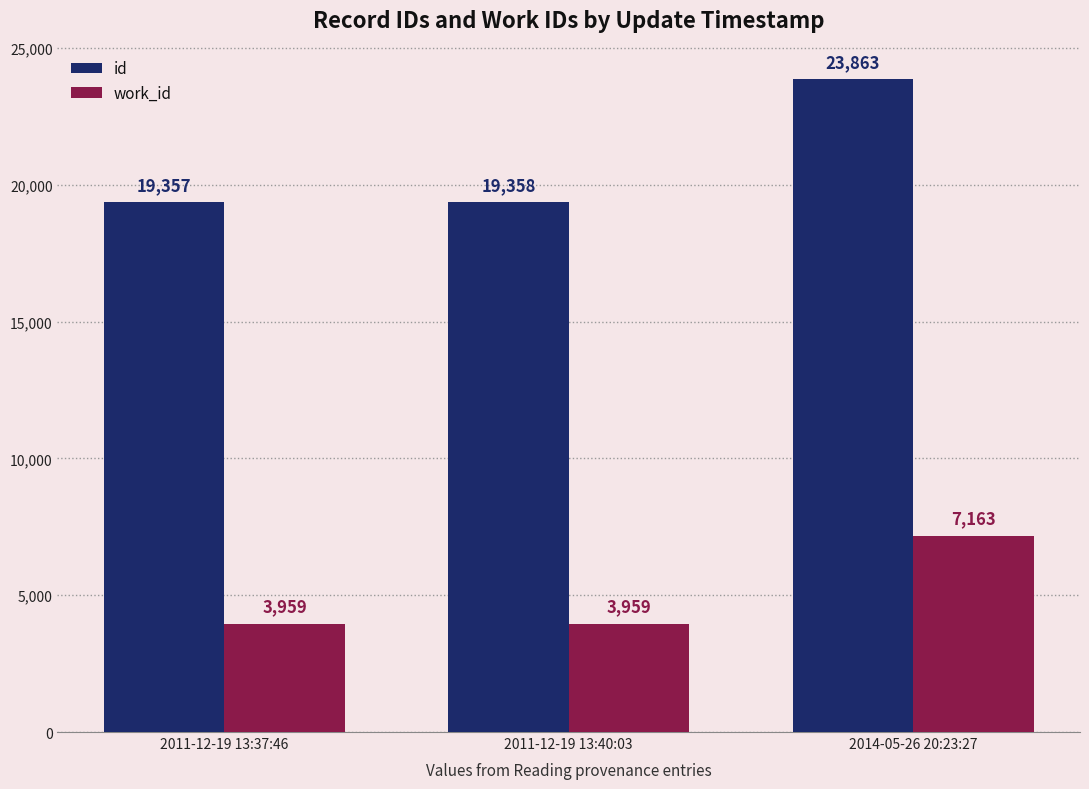

Is it true that work_id equals 2176 at 2011-12-19 13:37:46?

False